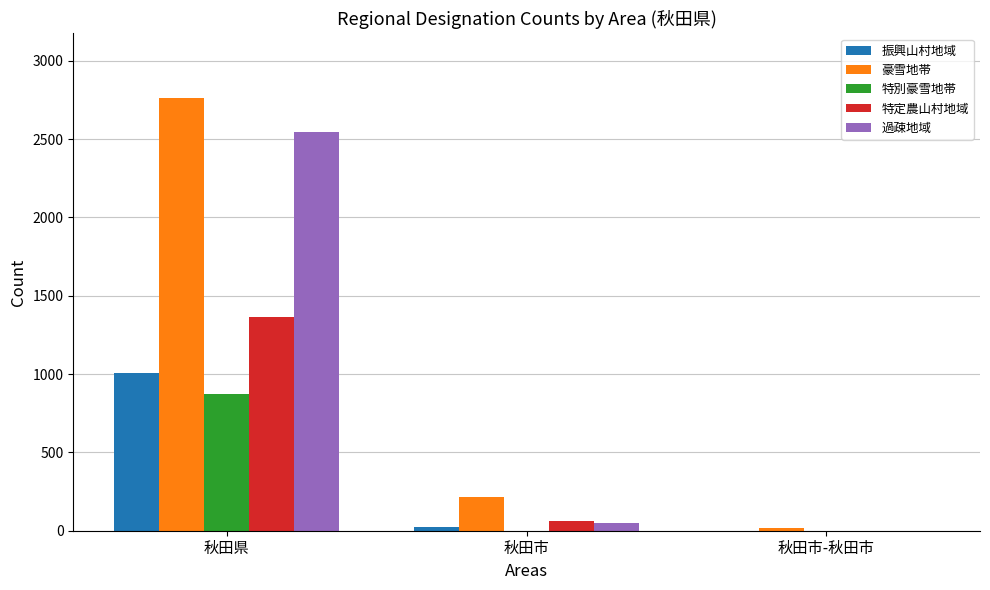

At which category does the chart reach its peak across all series?

秋田県